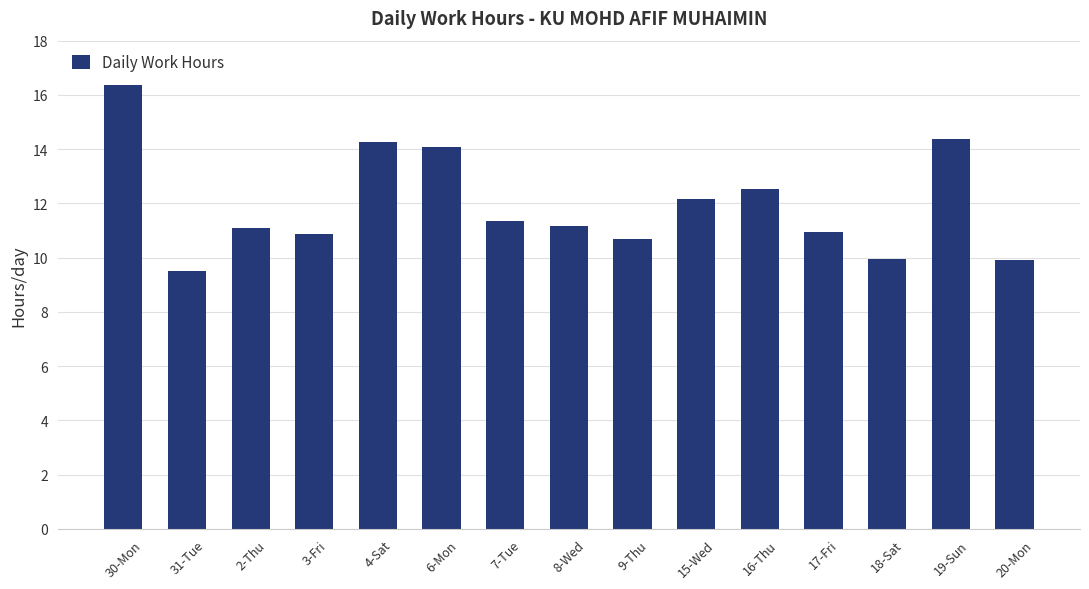

What is the value of the 3rd bar from the left?

11.1